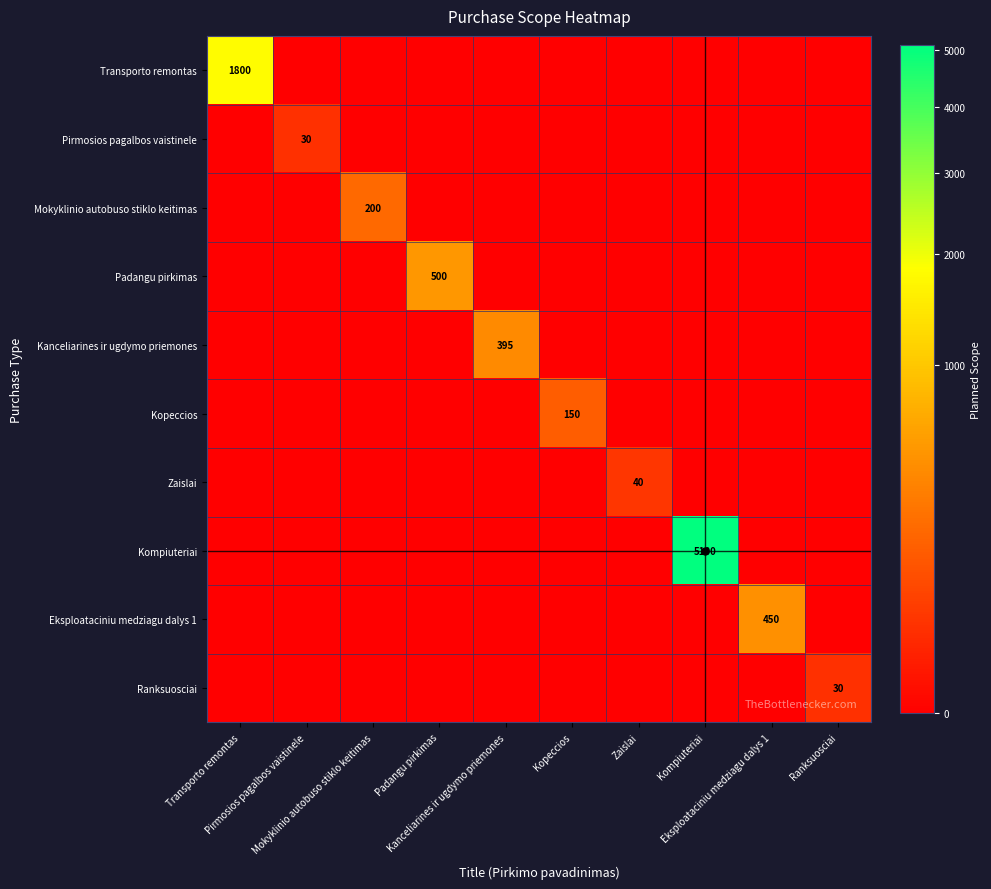

The Pirmosios pagalbos vaistinele series shows 0 at Mokyklinio autobuso stiklo keitimas. True or false?

True